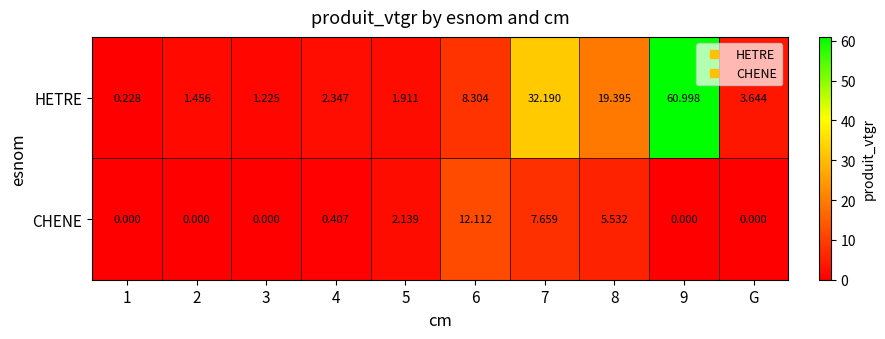

Which series has the widest spread of values?

HETRE